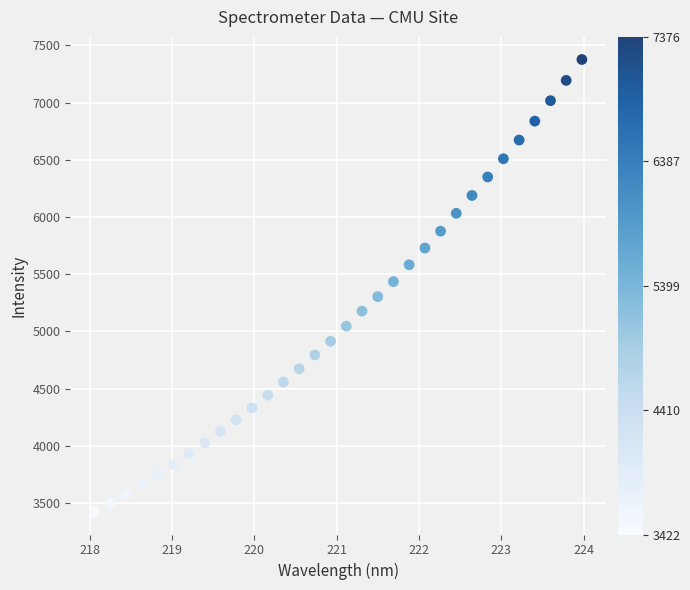

What is the range of Y values (max minus min)?

3953.6